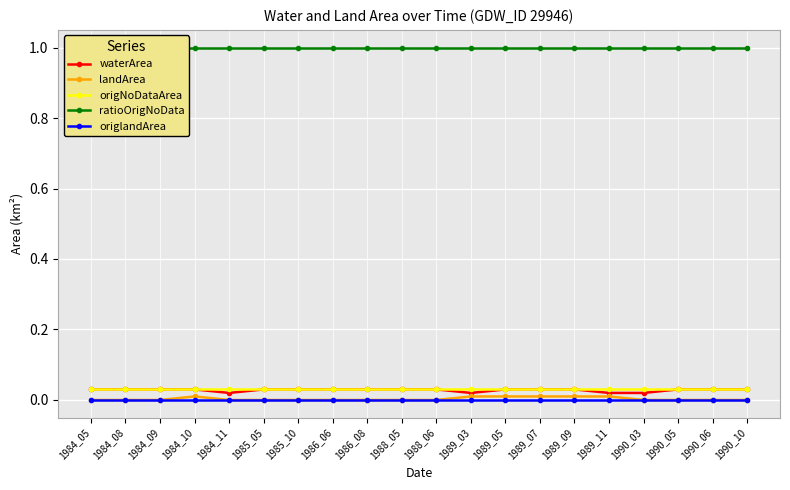

What is the total value across all series at 1984_05?

1.1